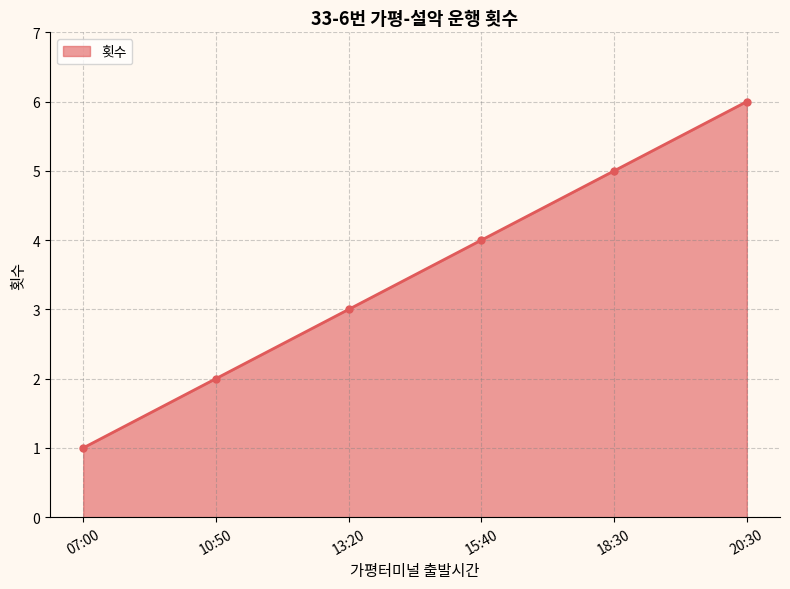

What is the value of the 6th point from the left?

6